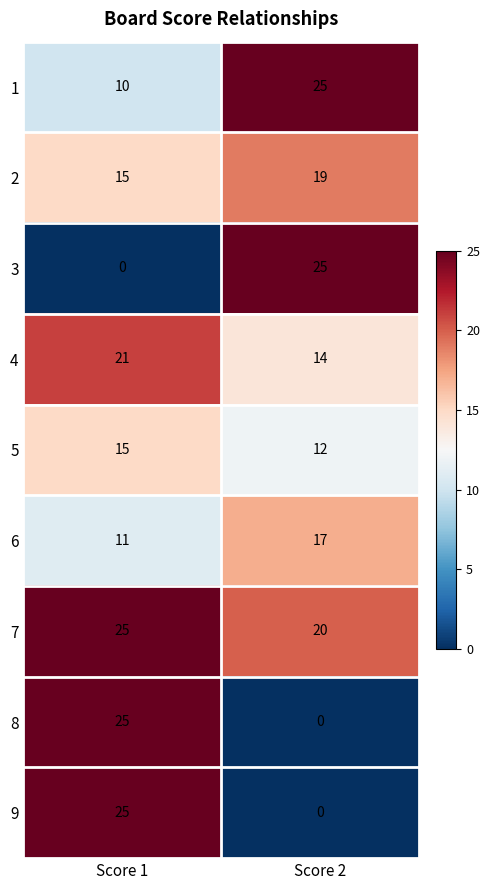

The value of 7 at Score 2 is 20. True or false?

True